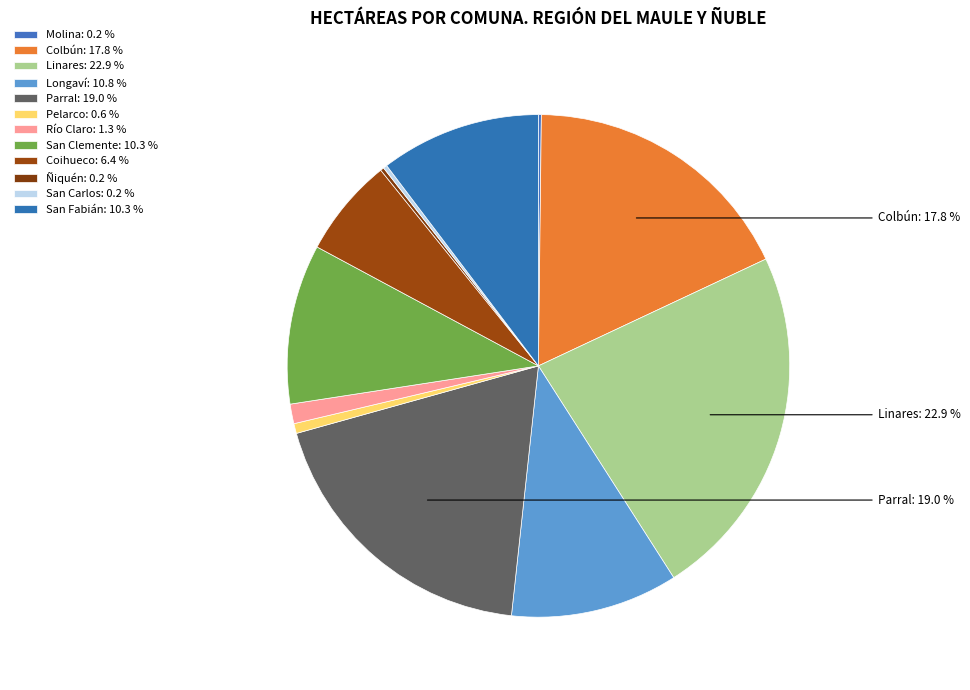

Is the sum of Pelarco and San Carlos greater than half?

No